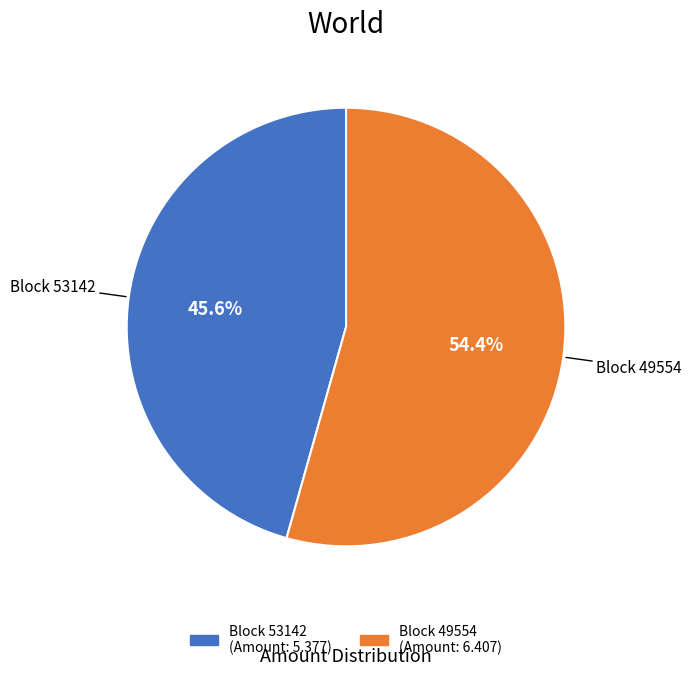

To the nearest percent, what is the difference between the largest and smallest slice percentages?

9%